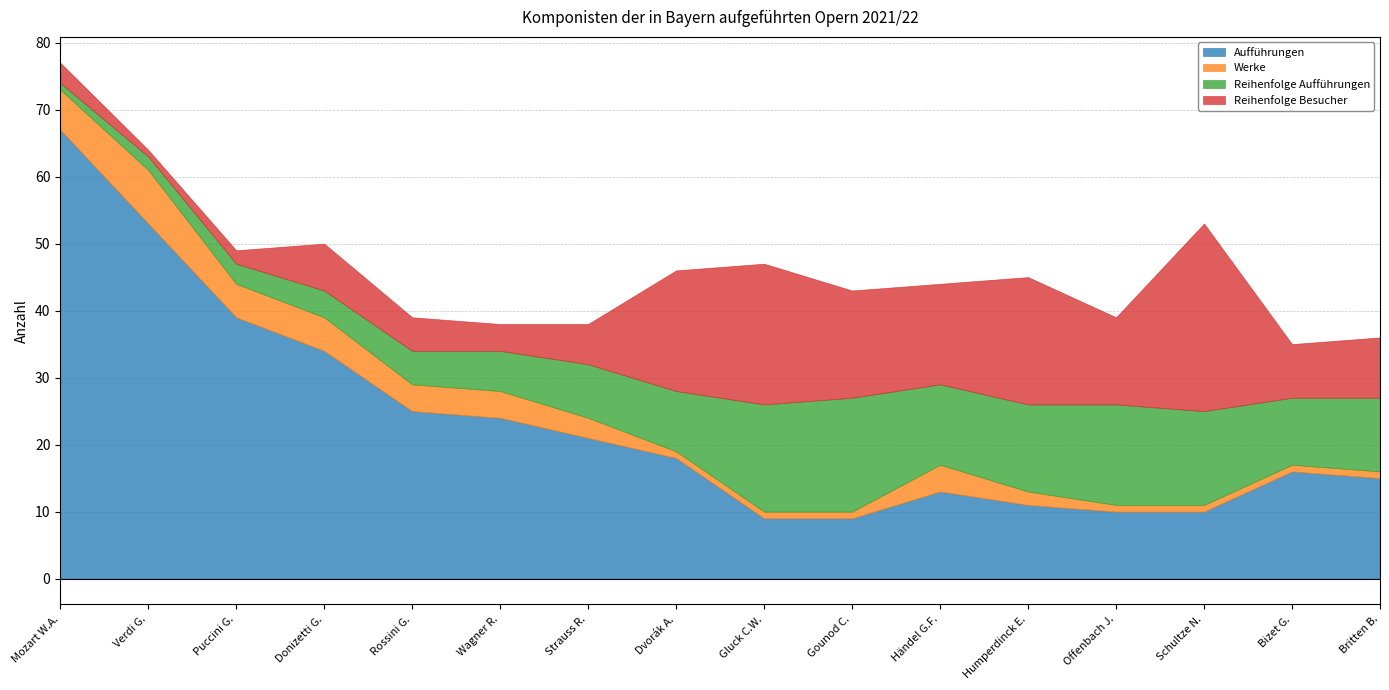

What is the minimum value for Werke?

1